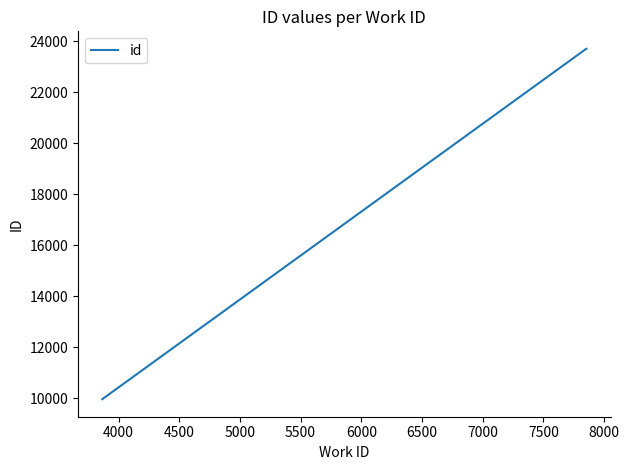

What is the minimum value shown in the chart?

9966